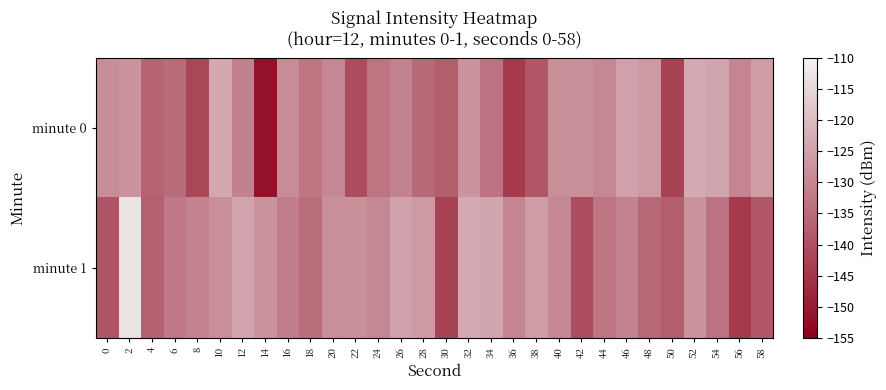

Reading left to right, what are all the values shown in this chart?

minute 0: 0=-128.7	2=-127.7	4=-136.4	6=-134.8	8=-141.9	10=-123.7	12=-131.0	14=-151.5	16=-128.9	18=-133.0	20=-129.8	22=-140.6	24=-133.2	26=-130.6	28=-135.5	30=-137.5	32=-127.5	34=-133.7	36=-144.0	38=-138.9	40=-128.3	42=-128.2	44=-129.8	46=-125.0	48=-126.3	50=-142.6	52=-123.4	54=-124.3	56=-130.1	58=-125.8
minute 1: 0=-139.1	2=-113.1	4=-137.0	6=-132.4	8=-130.5	10=-128.6	12=-124.4	14=-127.4	16=-131.7	18=-134.6	20=-128.3	22=-128.2	24=-129.8	26=-125.0	28=-126.3	30=-142.6	32=-123.4	34=-124.3	36=-130.1	38=-125.8	40=-129.8	42=-140.6	44=-133.2	46=-130.6	48=-135.5	50=-137.5	52=-127.5	54=-133.7	56=-144.0	58=-138.9